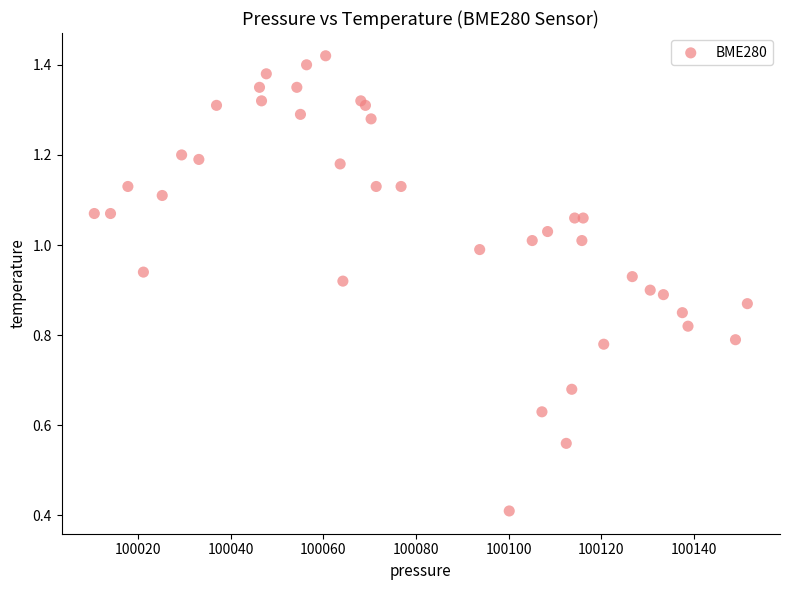

What Y value in the scatter plot is closest to 0?

0.4